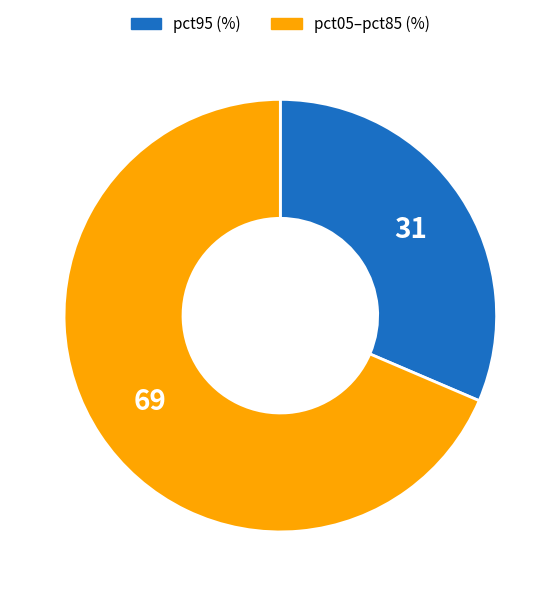

Is there a majority slice in this chart?

Yes